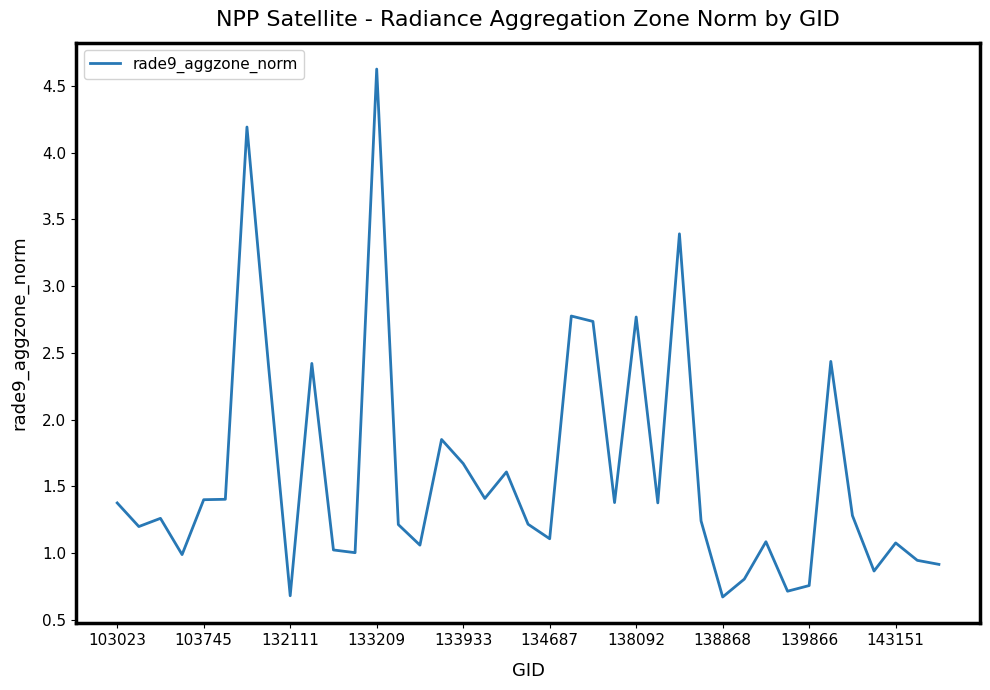

What is the difference between the maximum and minimum values?

4.0